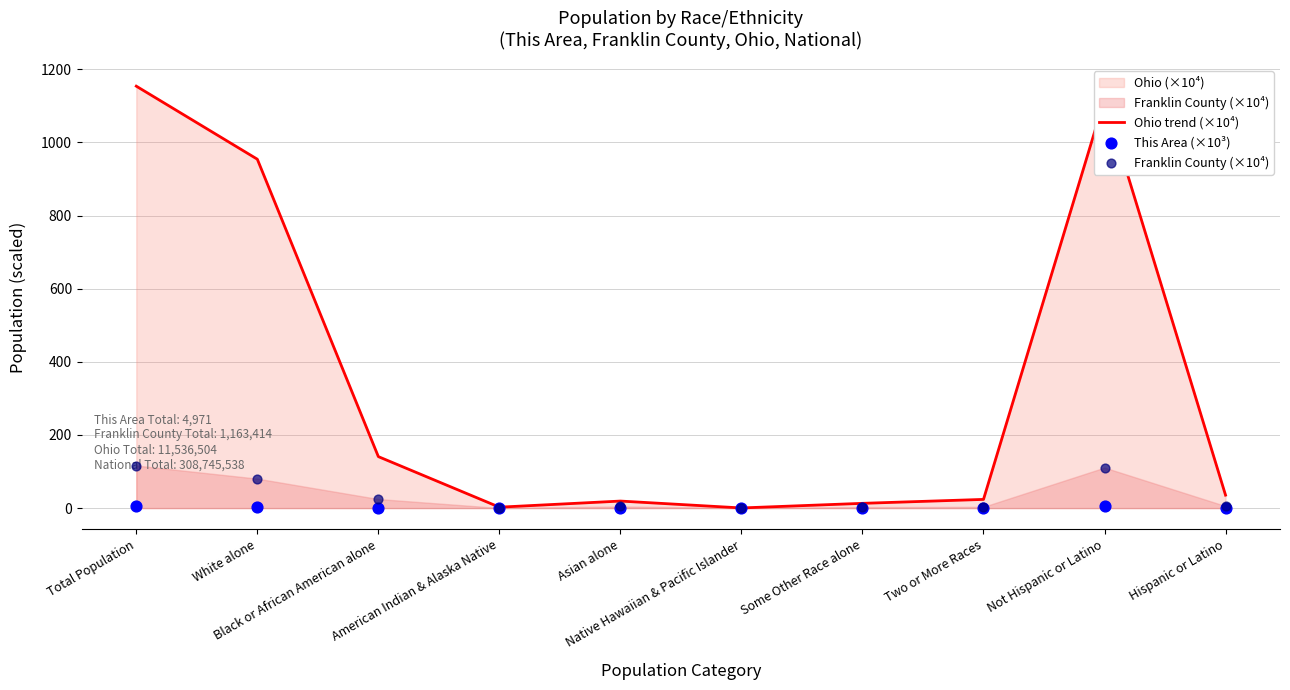

Which series has the widest spread of Y values?

Ohio trend (×10⁴)